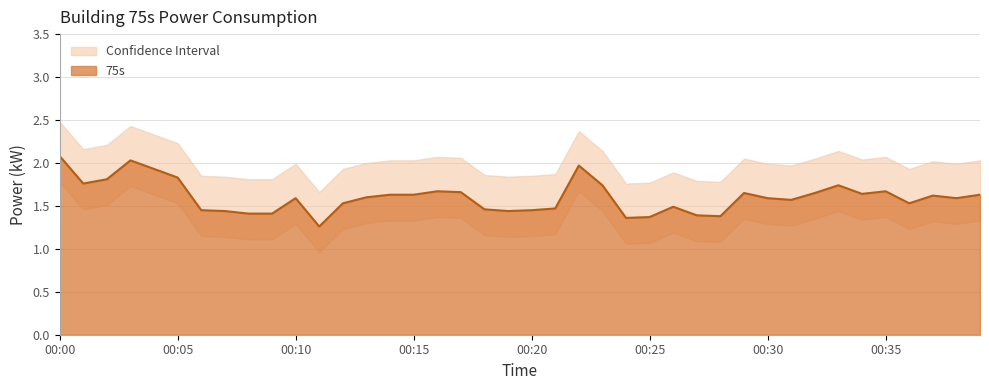

What is the value of the 13th point from the left?

1.5